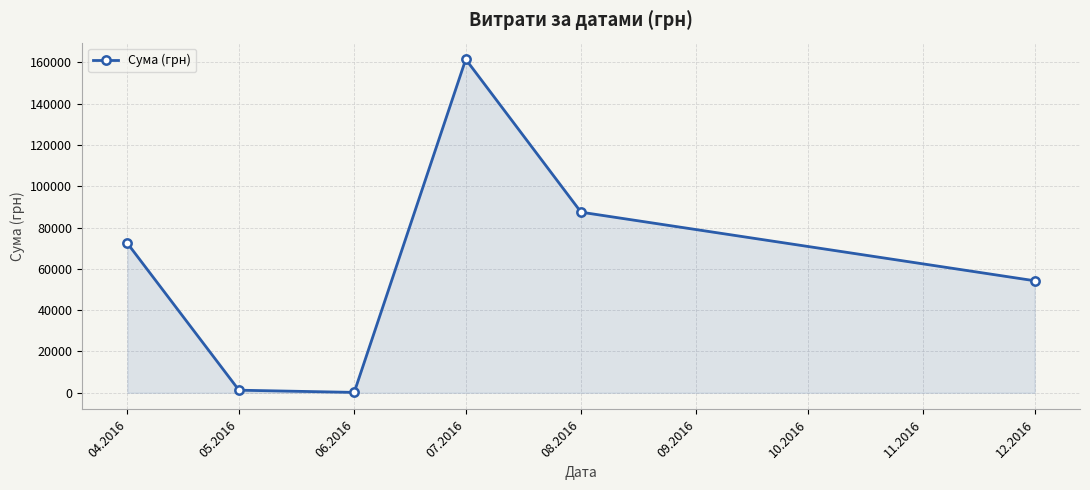

What is the value of the 6th point from the left?

54252.0